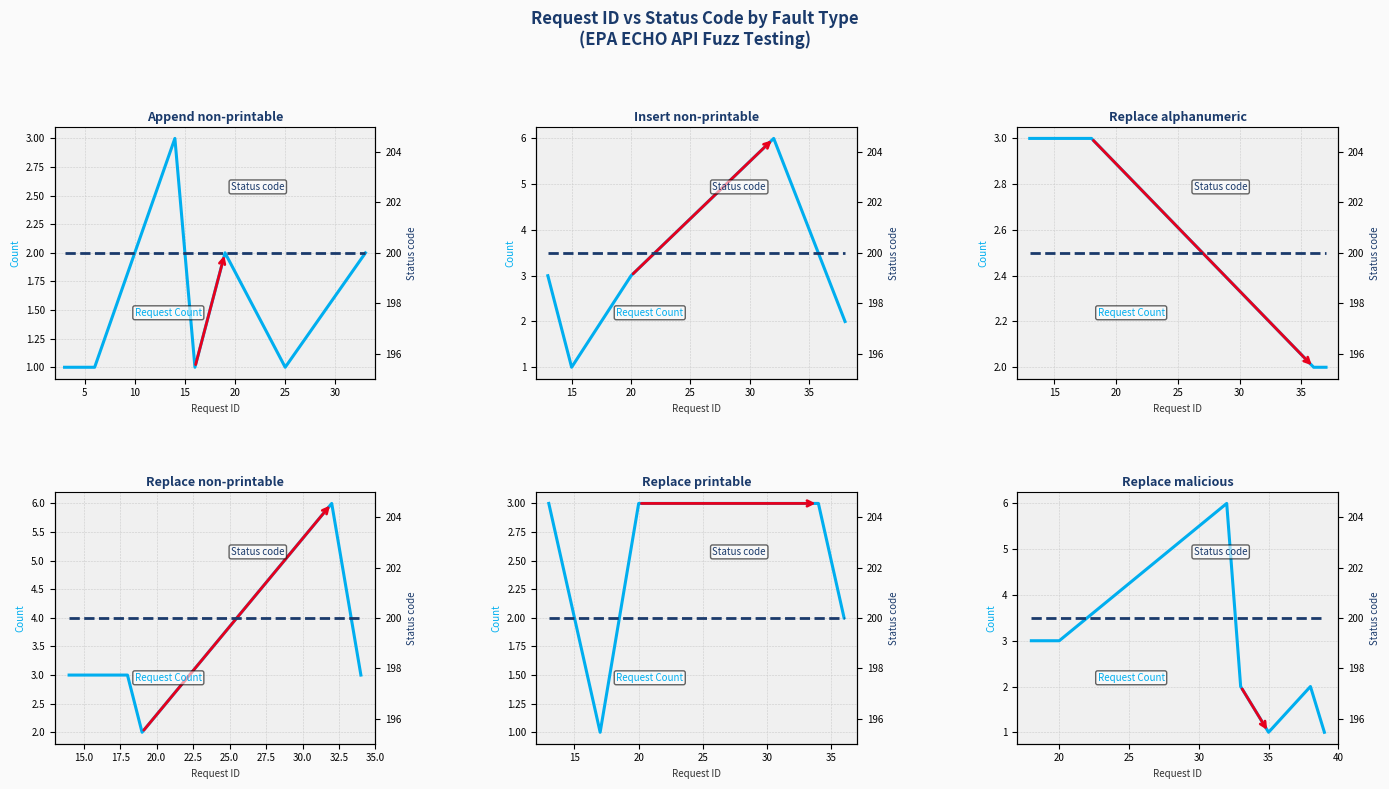

Rank the series by their maximum value, from lowest to highest.

Request Count, Status code